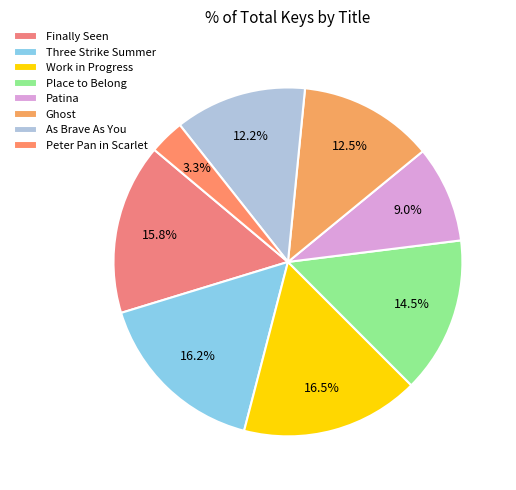

Is the sum of Work in Progress and Finally Seen greater than half?

No